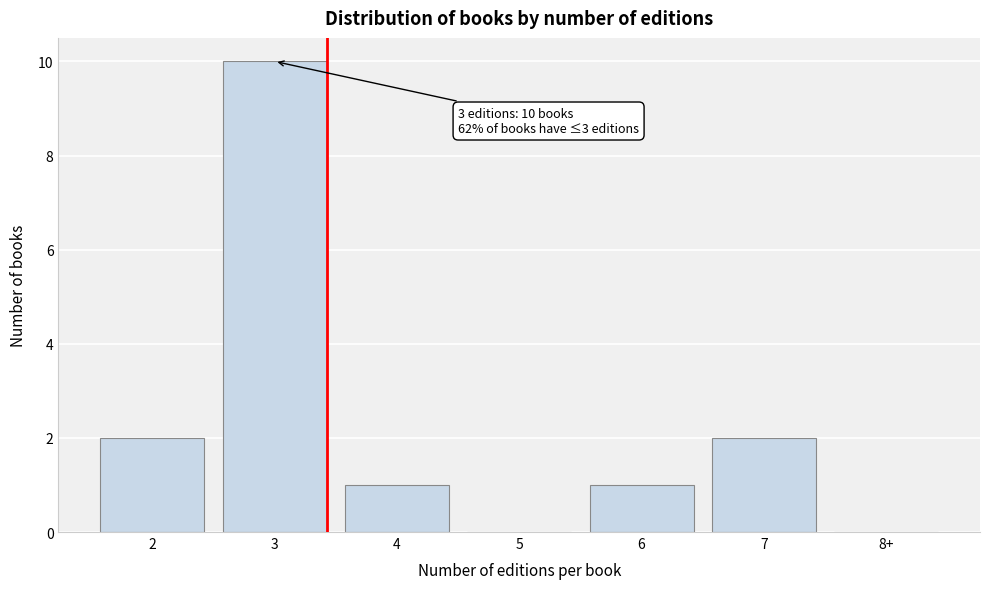

Reading left to right, transcribe all the data shown in this chart.

2=2	3=10	4=1	5=0	6=1	7=2	8+=0